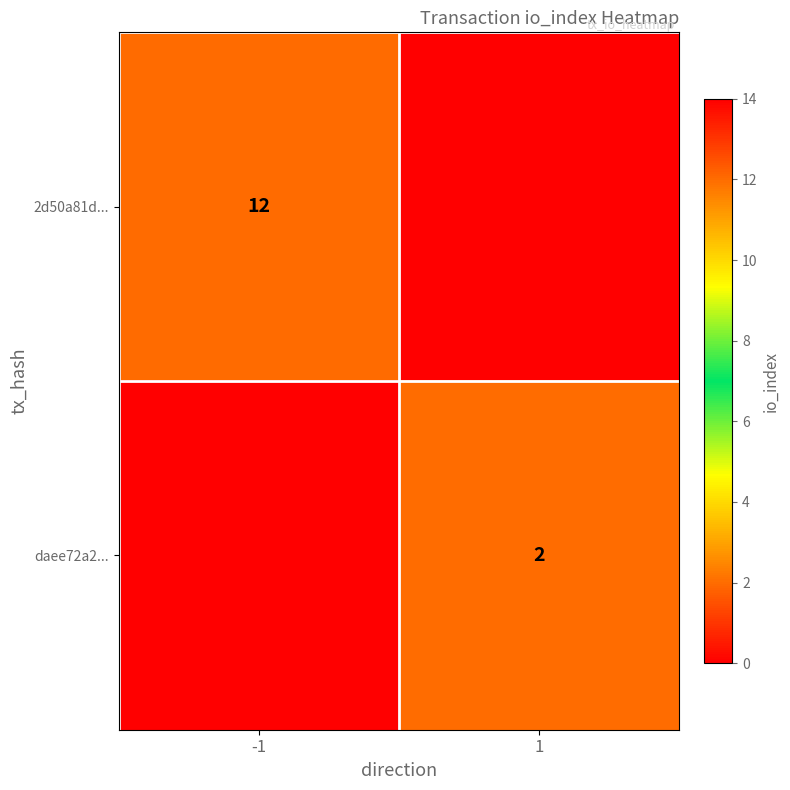

The 2d50a81d... series shows 21 at -1. True or false?

False